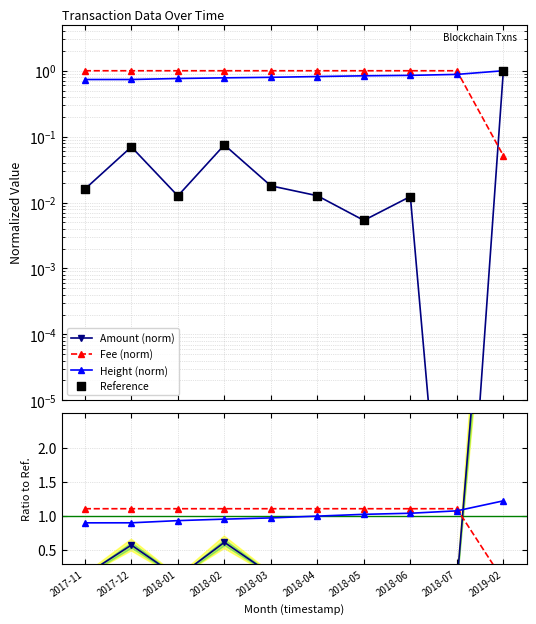

At how many categories does at least one series exceed 1?

4